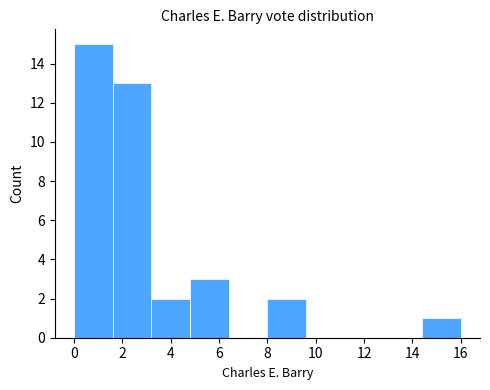

Over which range of the x-axis is the bar tallest?

0.0 to 1.6